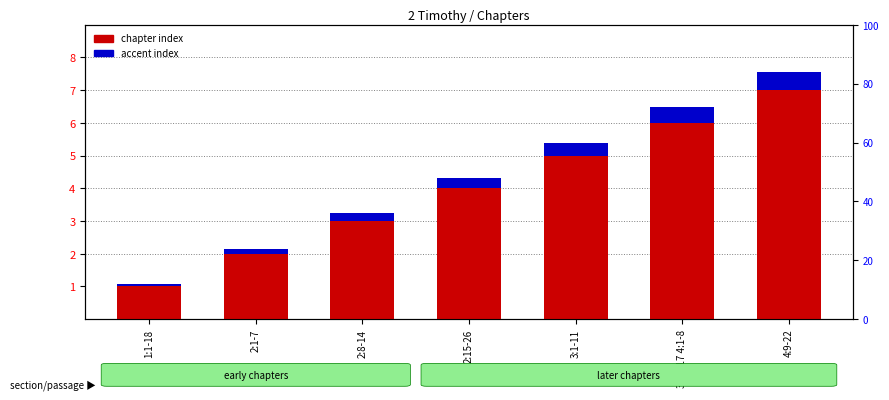

Rank the series at 4:9-22 from highest to lowest value.

chapter index, accent index